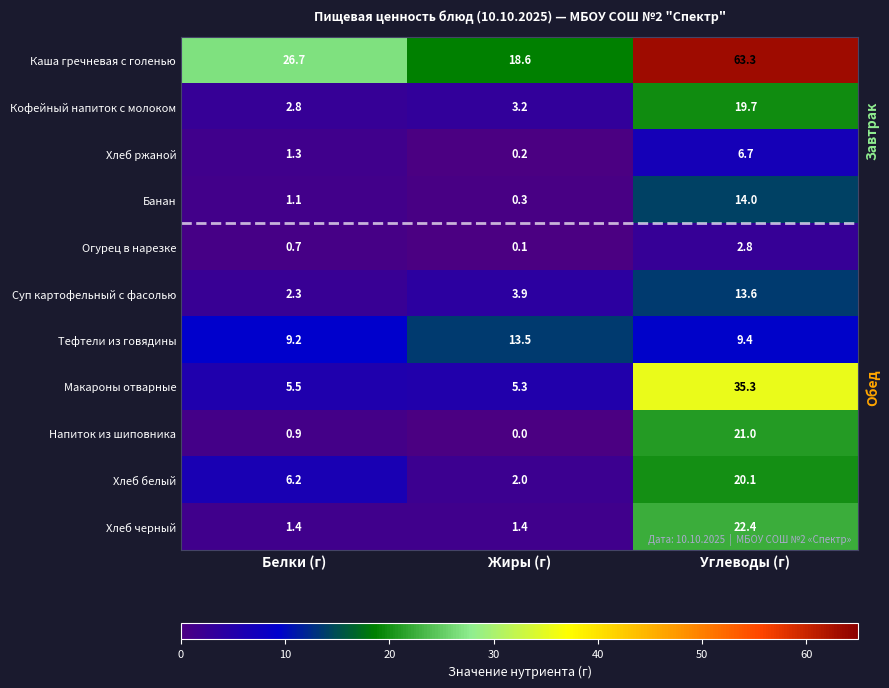

What is the difference between the maximum and minimum values in the Макароны отварные series?

30.0